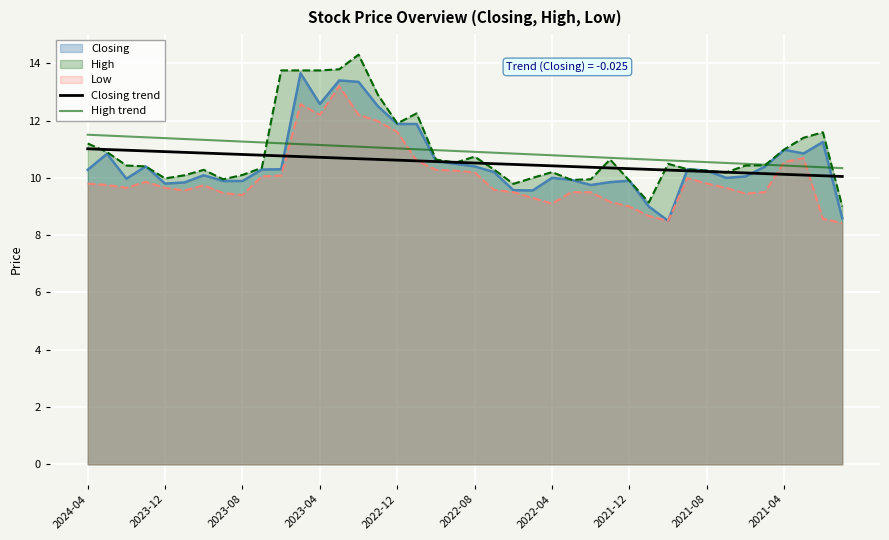

At which category does the chart reach its peak across all series?

2024-04